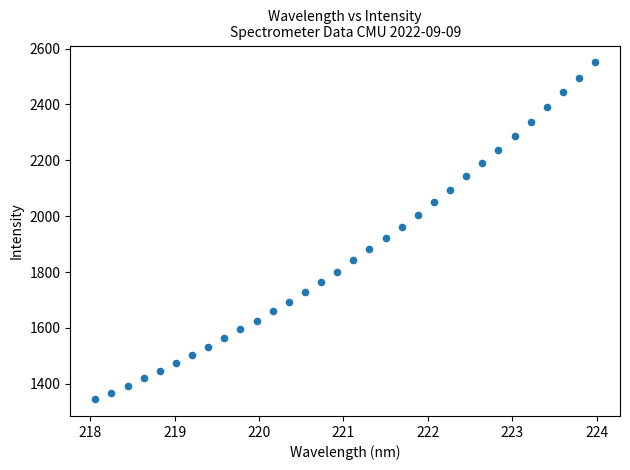

What is the range of X values (max minus min)?

5.9